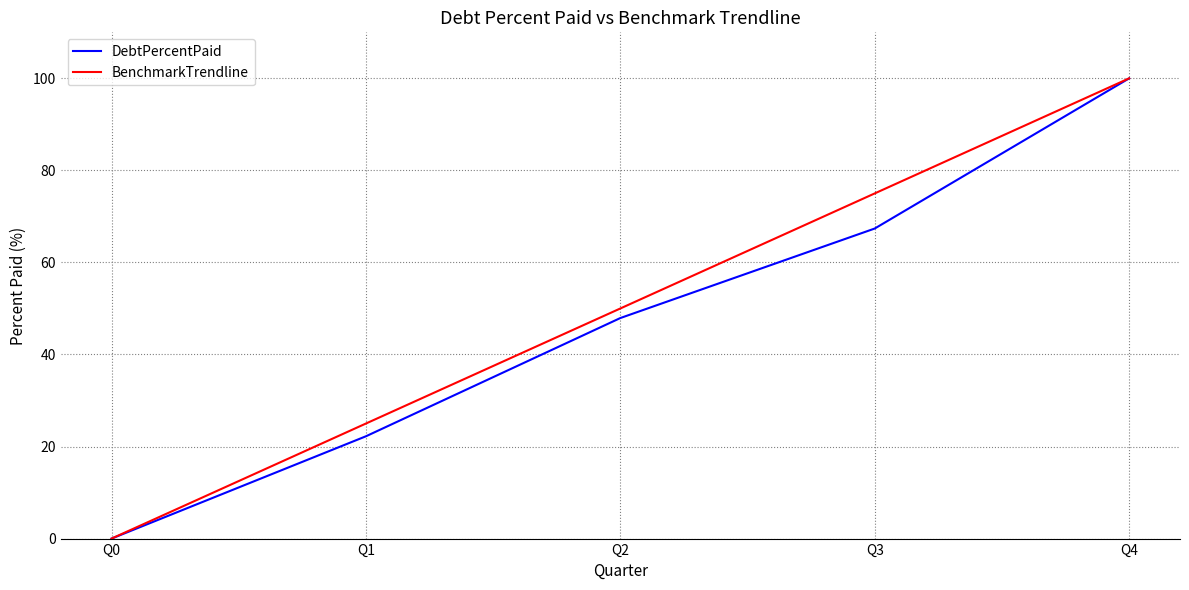

True or false: BenchmarkTrendline has a value of 11.1 at Q1.

False